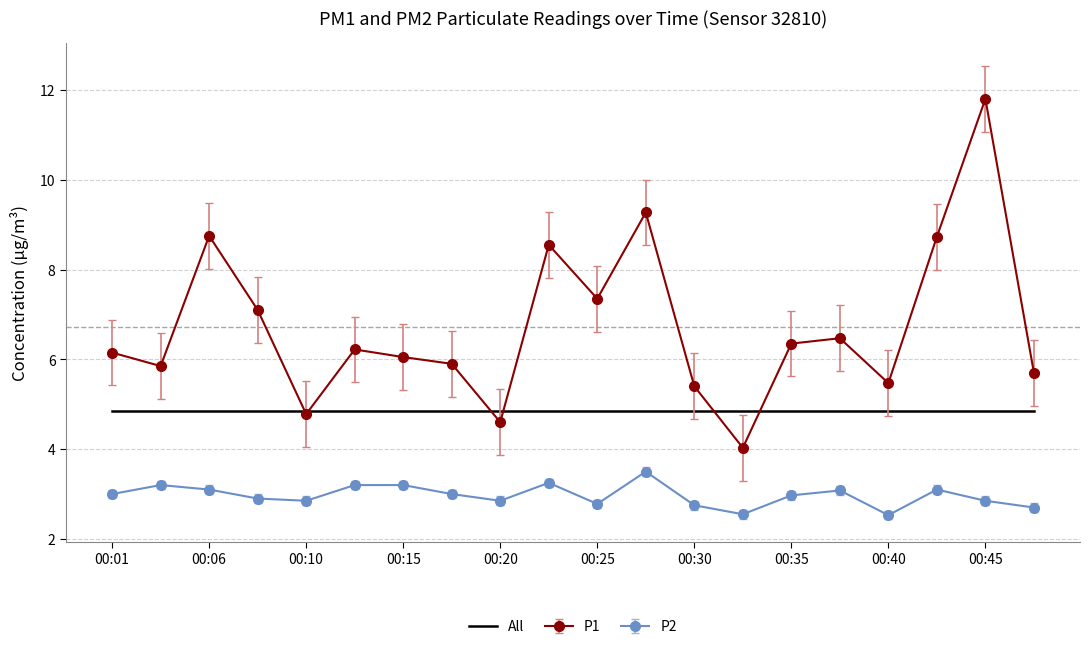

What is the greatest value displayed?

11.8